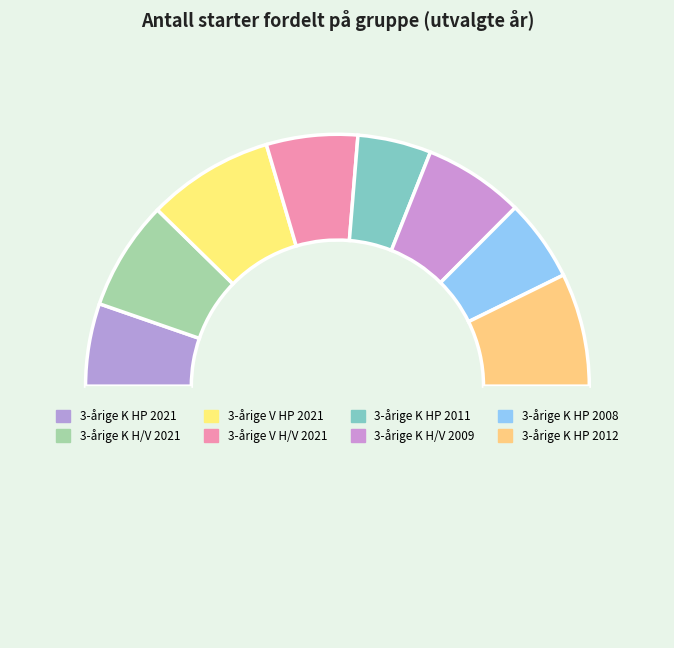

How many segments does this pie chart have?

9